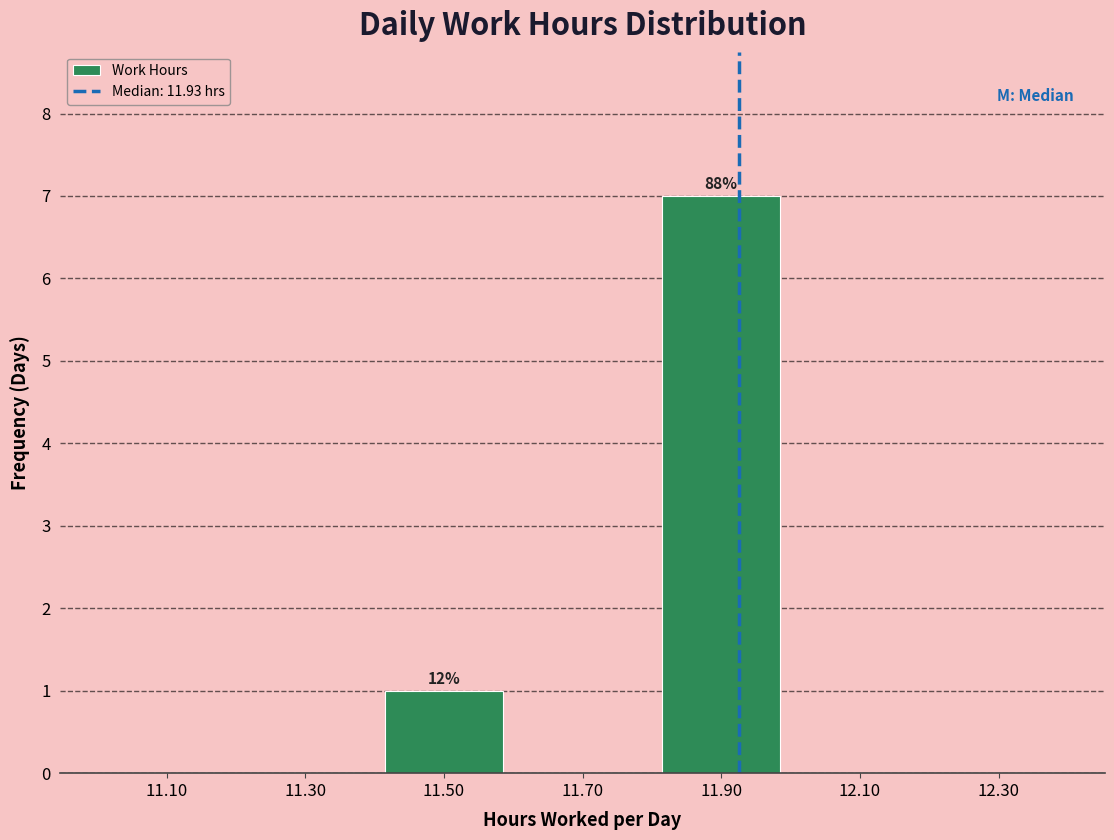

Over which range of the x-axis is the bar tallest?

11.8 to 12.0